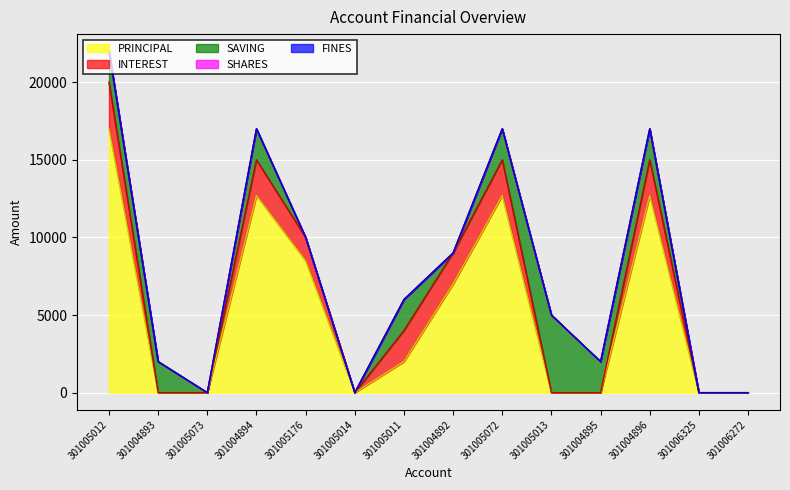

What is the total value across all series at 301005012?

22000